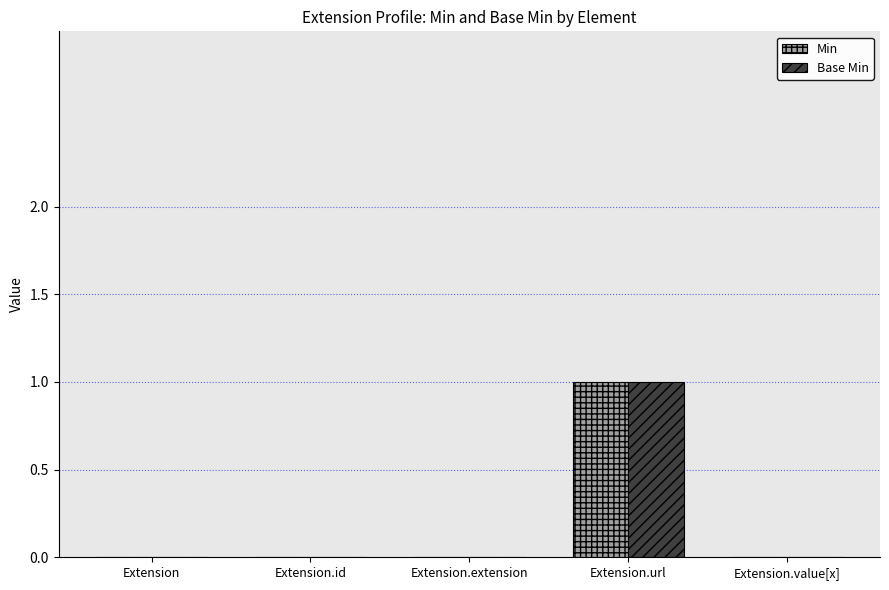

Which label corresponds to the largest value in the chart?

Extension.url